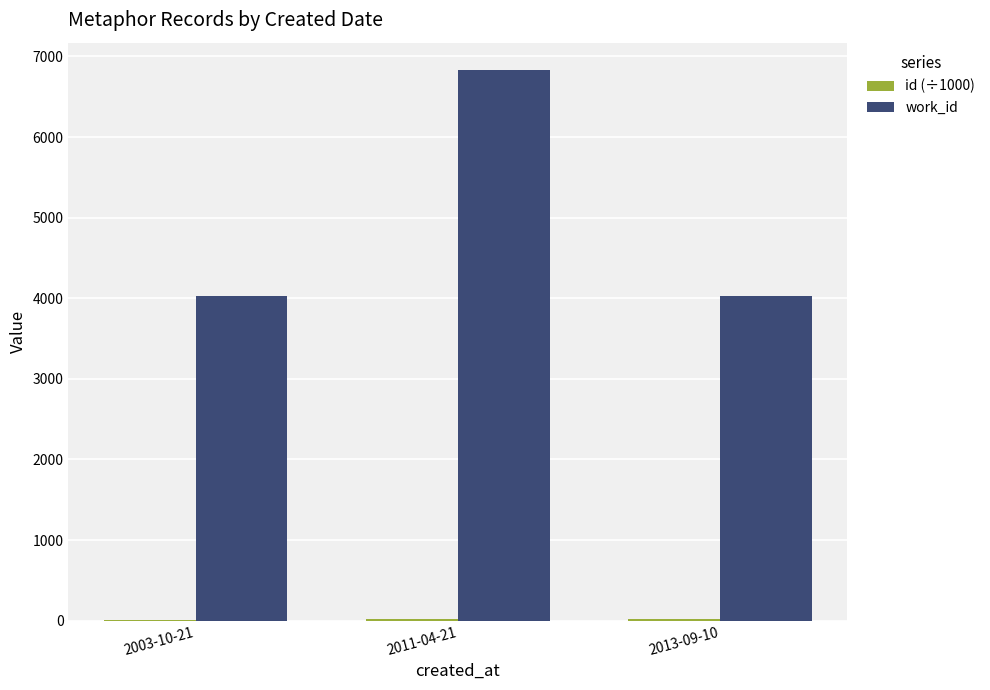

What is the total value across all series at 2013-09-10?

4046.7